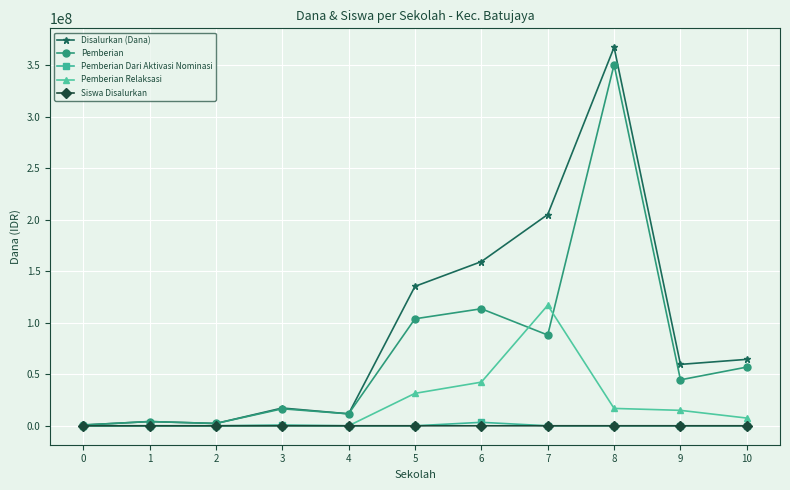

Which series has the largest range (max minus min)?

Disalurkan (Dana)